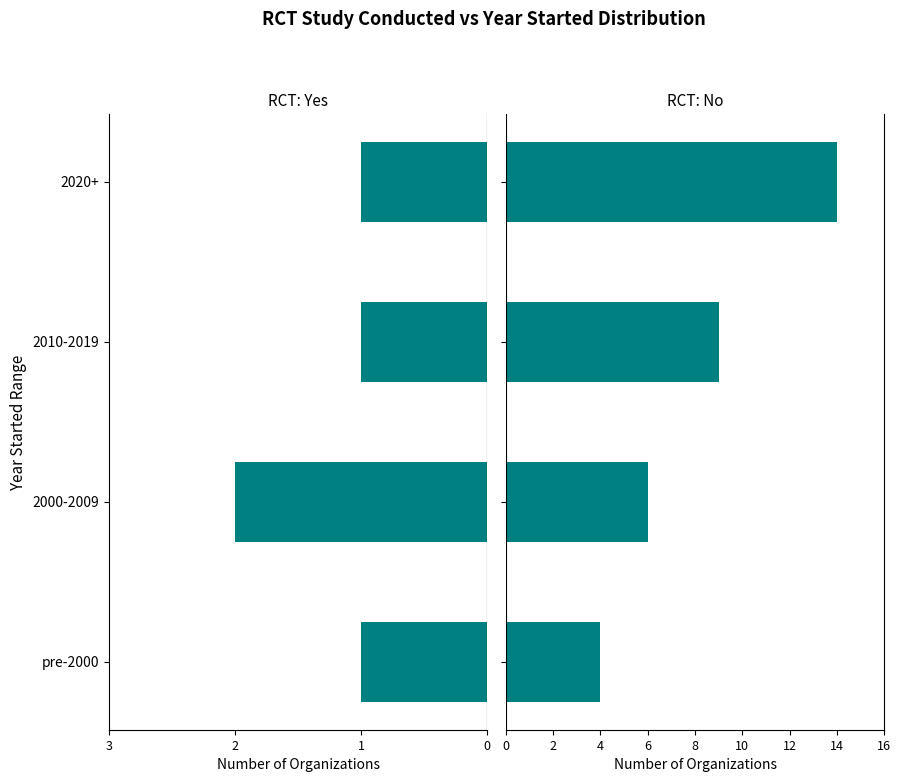

At which category is the sum across all series the highest?

3